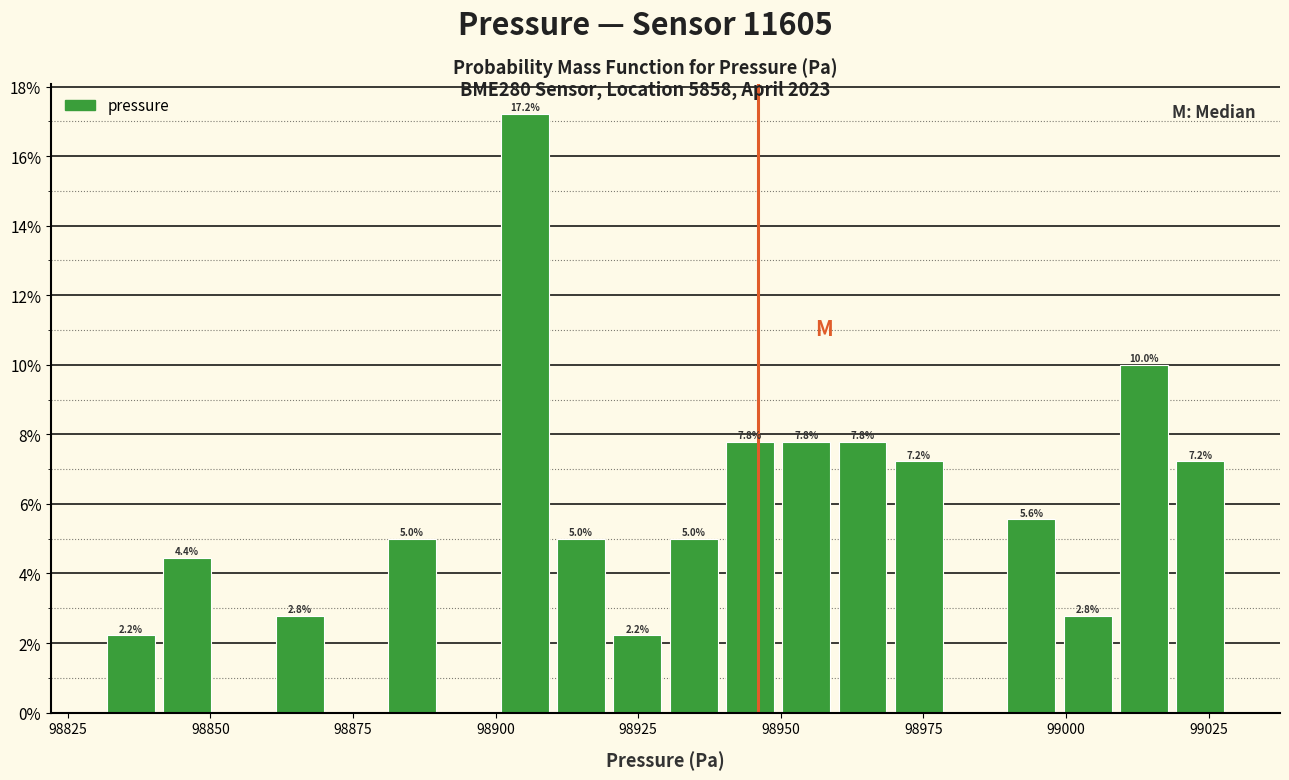

Read against the x-axis, roughly where is the centre of the tallest bar?

98905